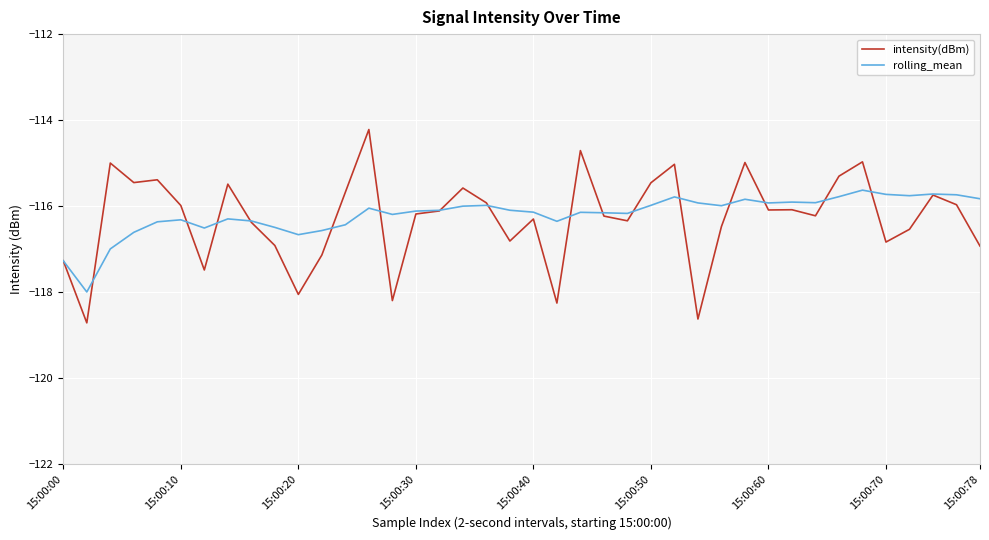

What is the maximum value shown in the chart?

-114.2